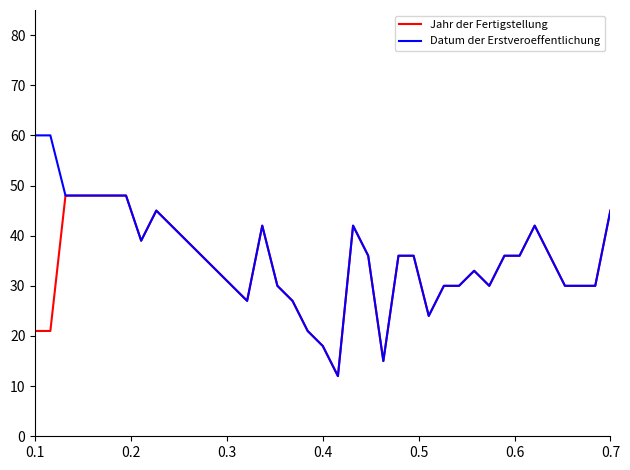

Rank the series by their maximum value, from lowest to highest.

Jahr der Fertigstellung, Datum der Erstveroeffentlichung